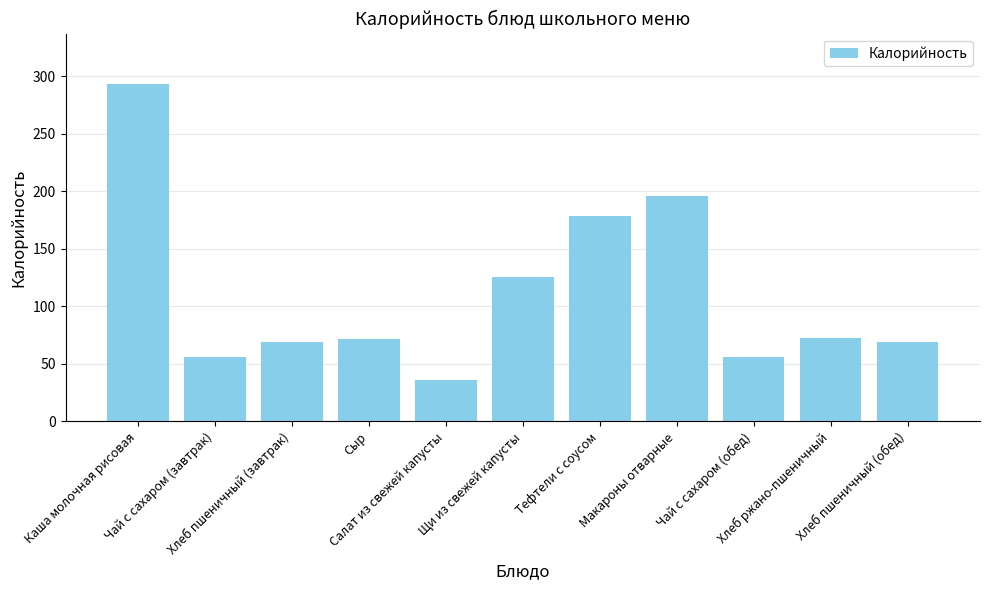

What is the minimum value shown in the chart?

36.2